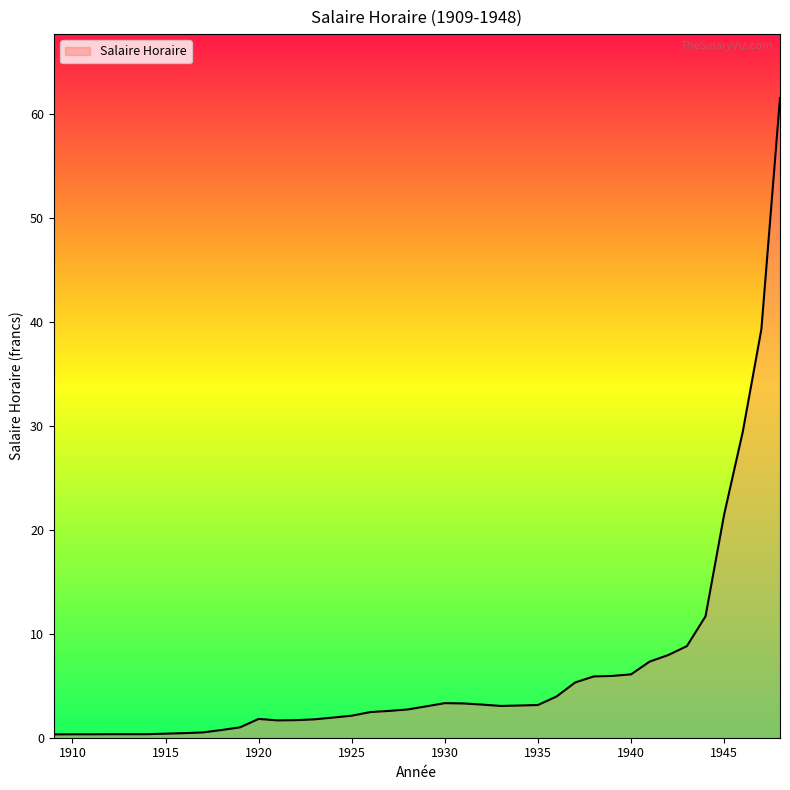

What is the greatest value displayed?

61.6